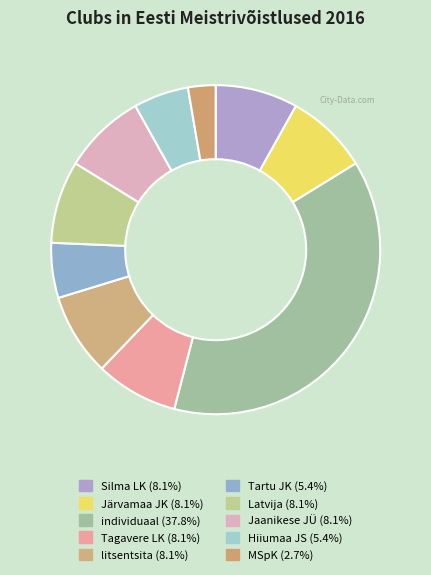

To the nearest percent, what is the combined percentage of Silma LK and Latvija?

16%